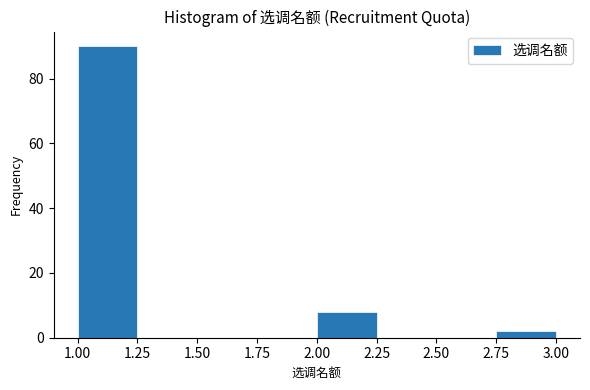

Reading left to right, list every bar in this chart as the range it spans on the x-axis followed by its height. The values are not printed on the chart, so give them approximately, as read against the axis.

1.00 to 1.25: 90
1.25 to 1.50: 0
1.50 to 1.75: 0
1.75 to 2.00: 0
2.00 to 2.25: 8
2.25 to 2.50: 0
2.50 to 2.75: 0
2.75 to 3.00: 2